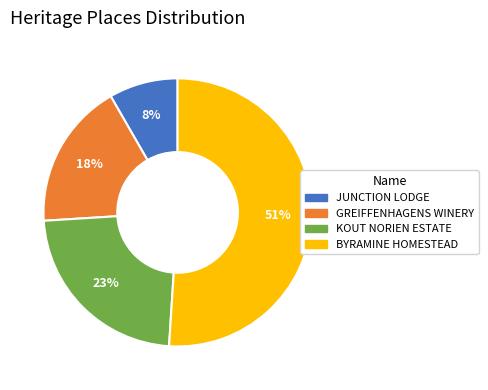

To the nearest percent, what is the average slice percentage?

25%